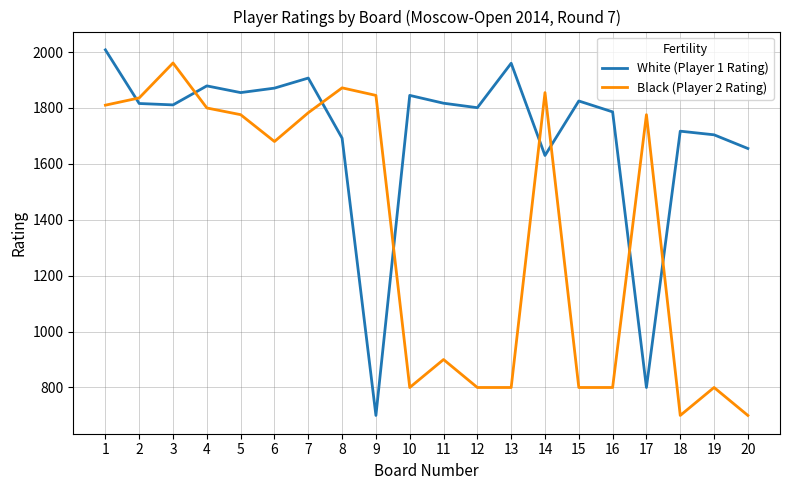

Between 3 and 17, which series saw the biggest shift?

White (Player 1 Rating)